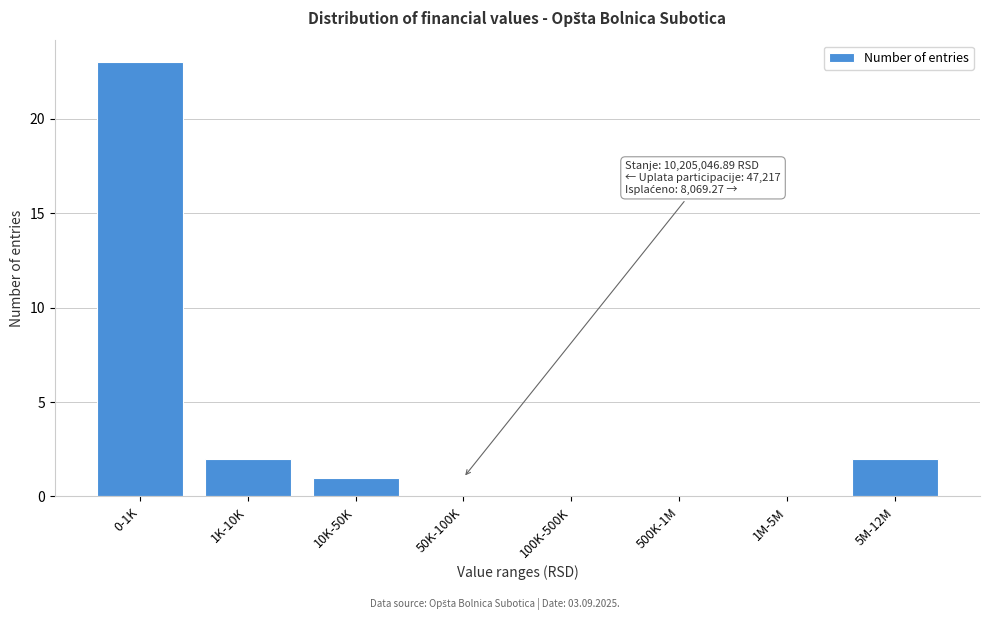

Reading left to right, list all the values displayed in this chart.

0-1K=23	1K-10K=2	10K-50K=1	50K-100K=0	100K-500K=0	500K-1M=0	1M-5M=0	5M-12M=2